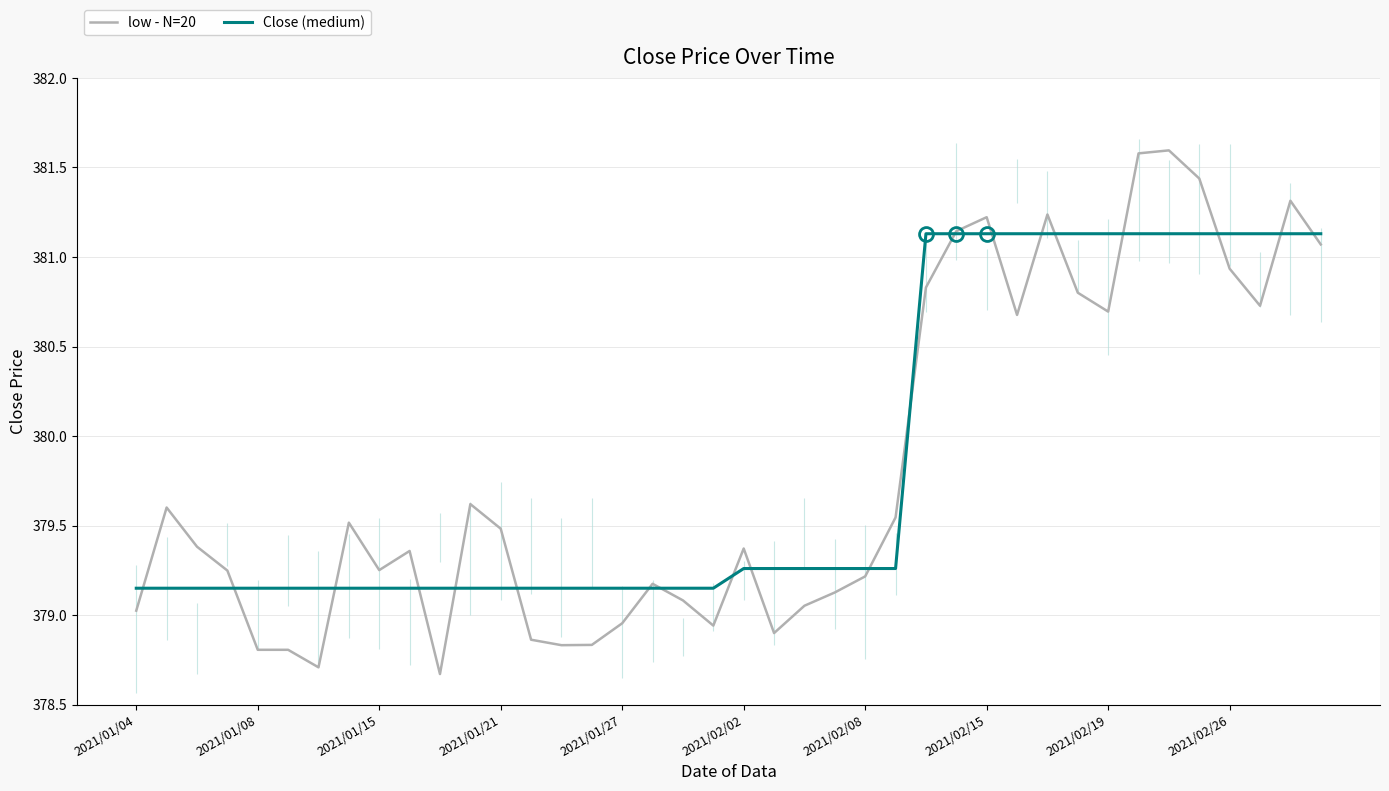

The Close (medium) series shows 553.2 at 39. True or false?

False